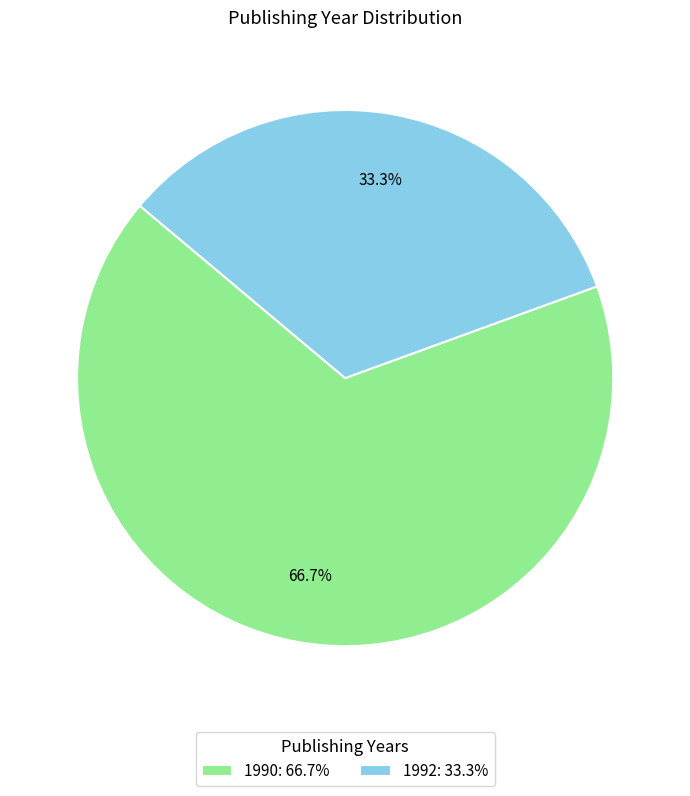

Which has a higher value, 1990: 66.7% or 1992: 33.3%?

1990: 66.7%